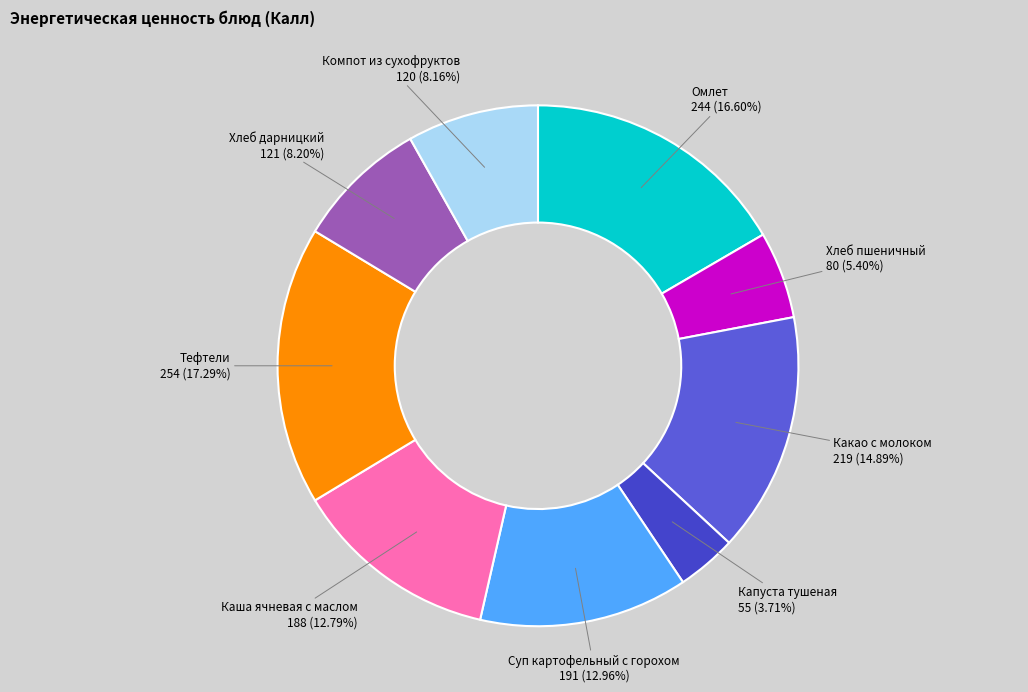

How many segments does this pie chart have?

9